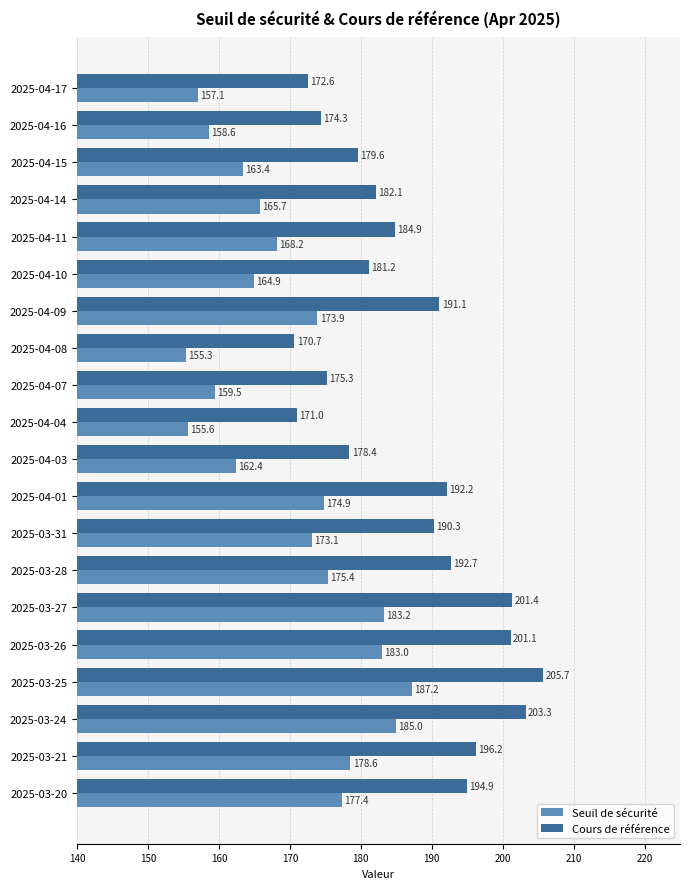

Which series has the largest range (max minus min)?

Cours de référence